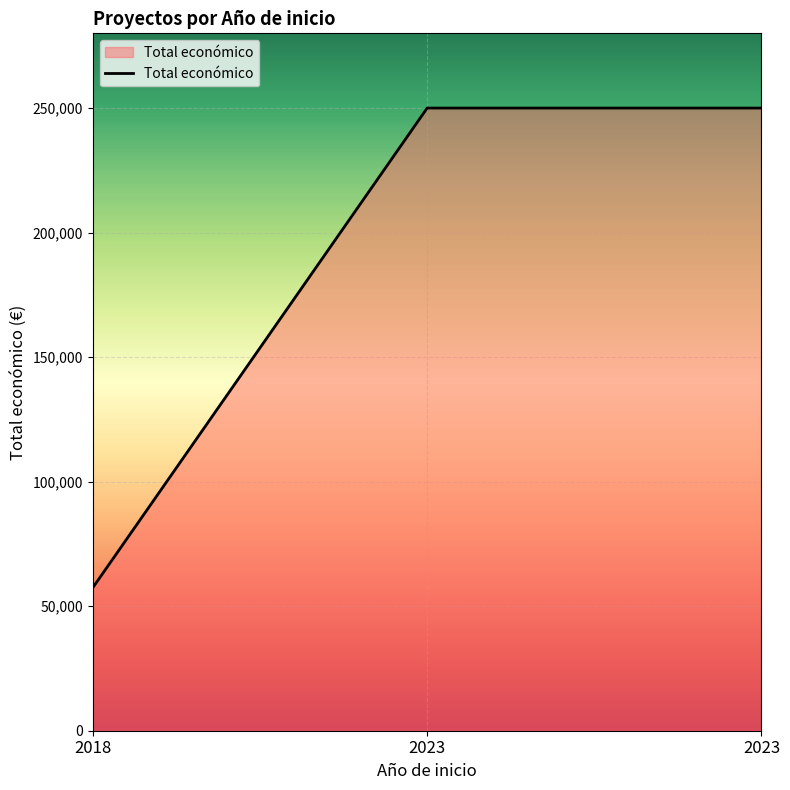

What is the smallest value displayed?

57500